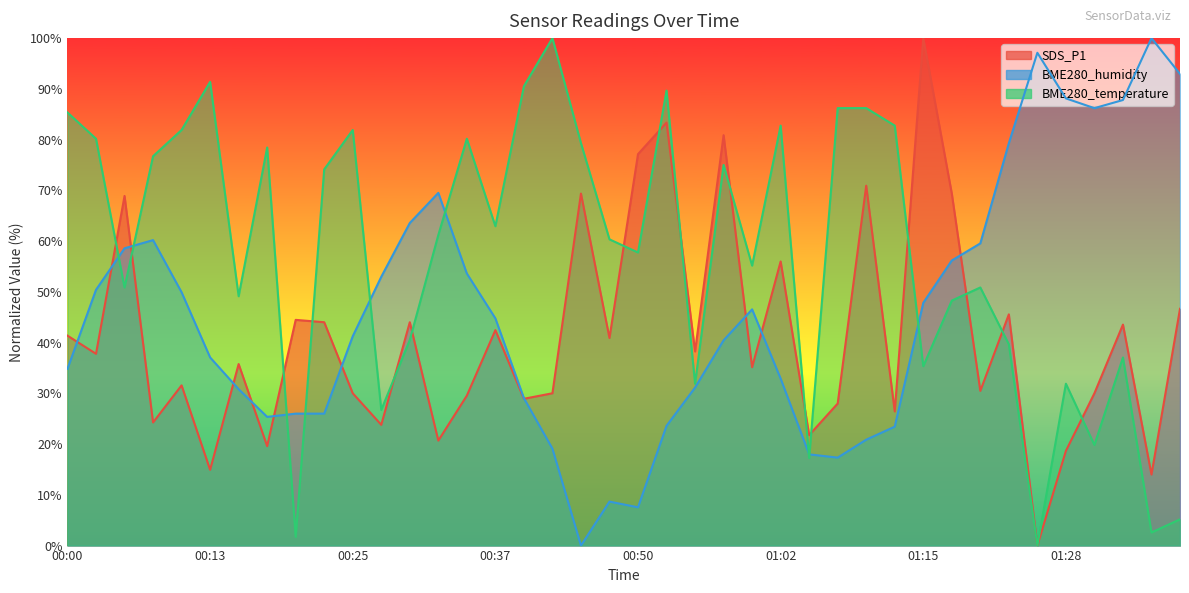

What is the highest value of the BME280_temperature series?

100.0